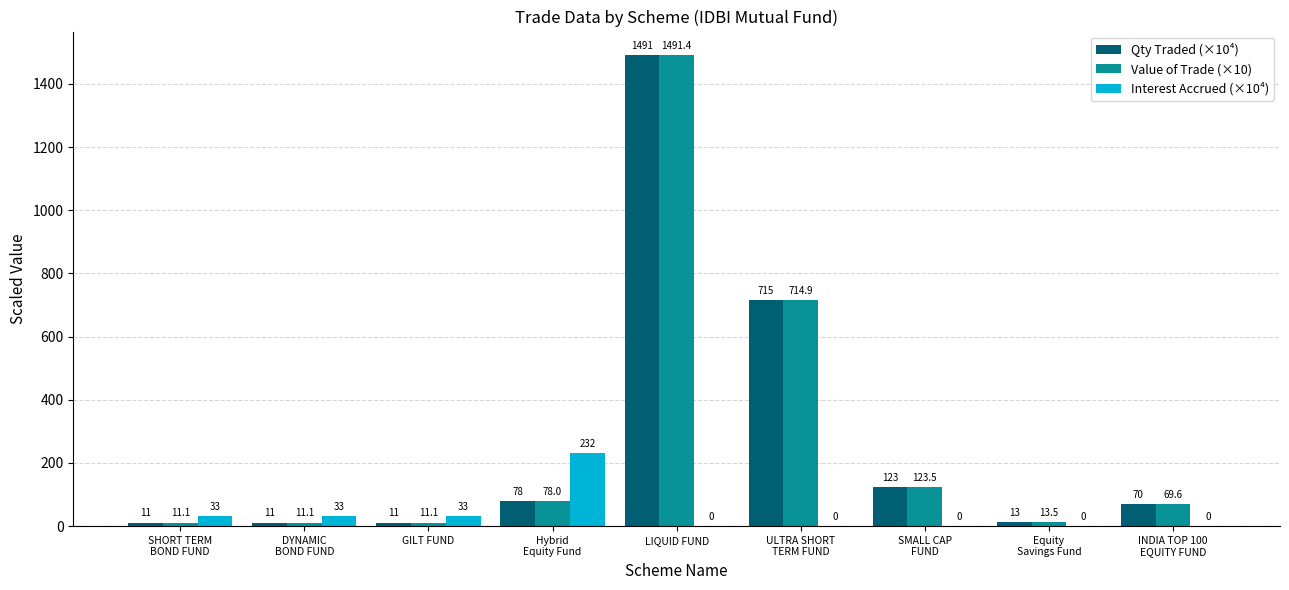

Is the value of Qty Traded (×10⁴) at LIQUID FUND greater than the value of Value of Trade (×10) at GILT FUND?

Yes